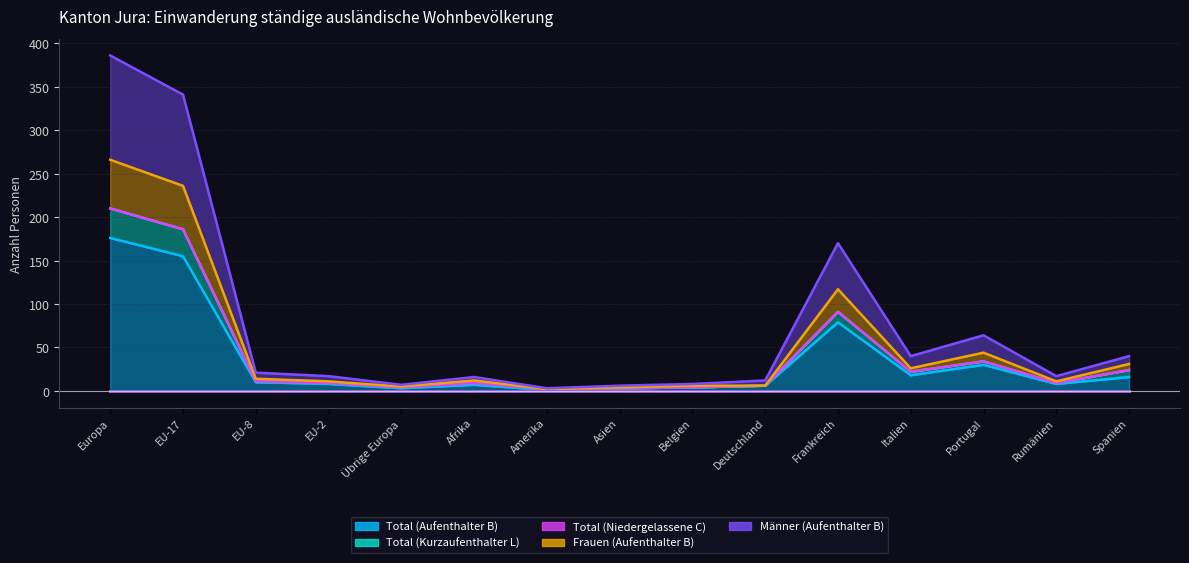

What is the value of the Total (Aufenthalter B) point at the 8th from the left?

3